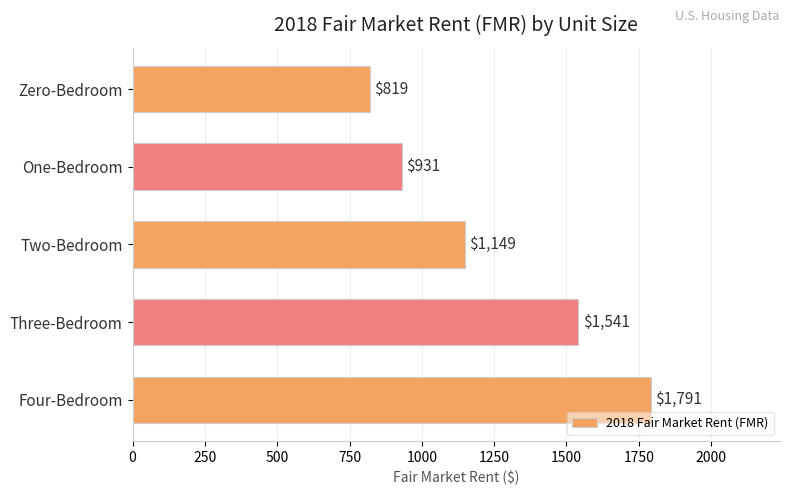

What is the maximum value shown in the chart?

1790.8